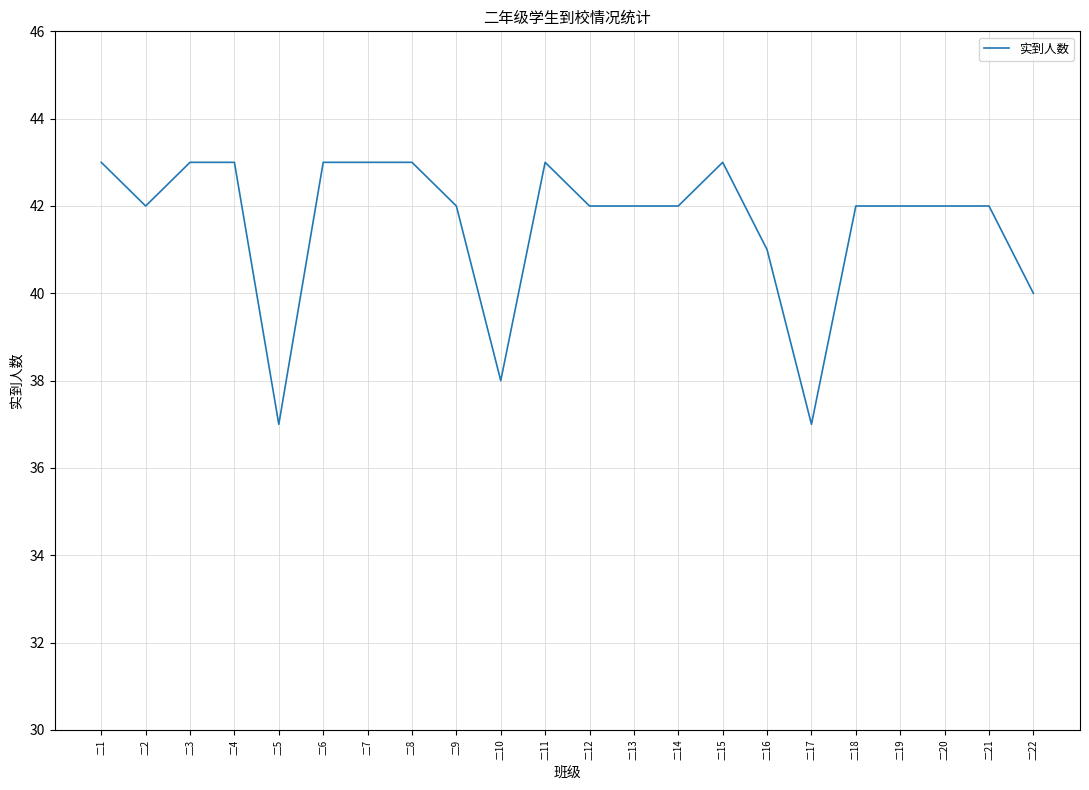

What is the difference between the maximum and second lowest values?

6